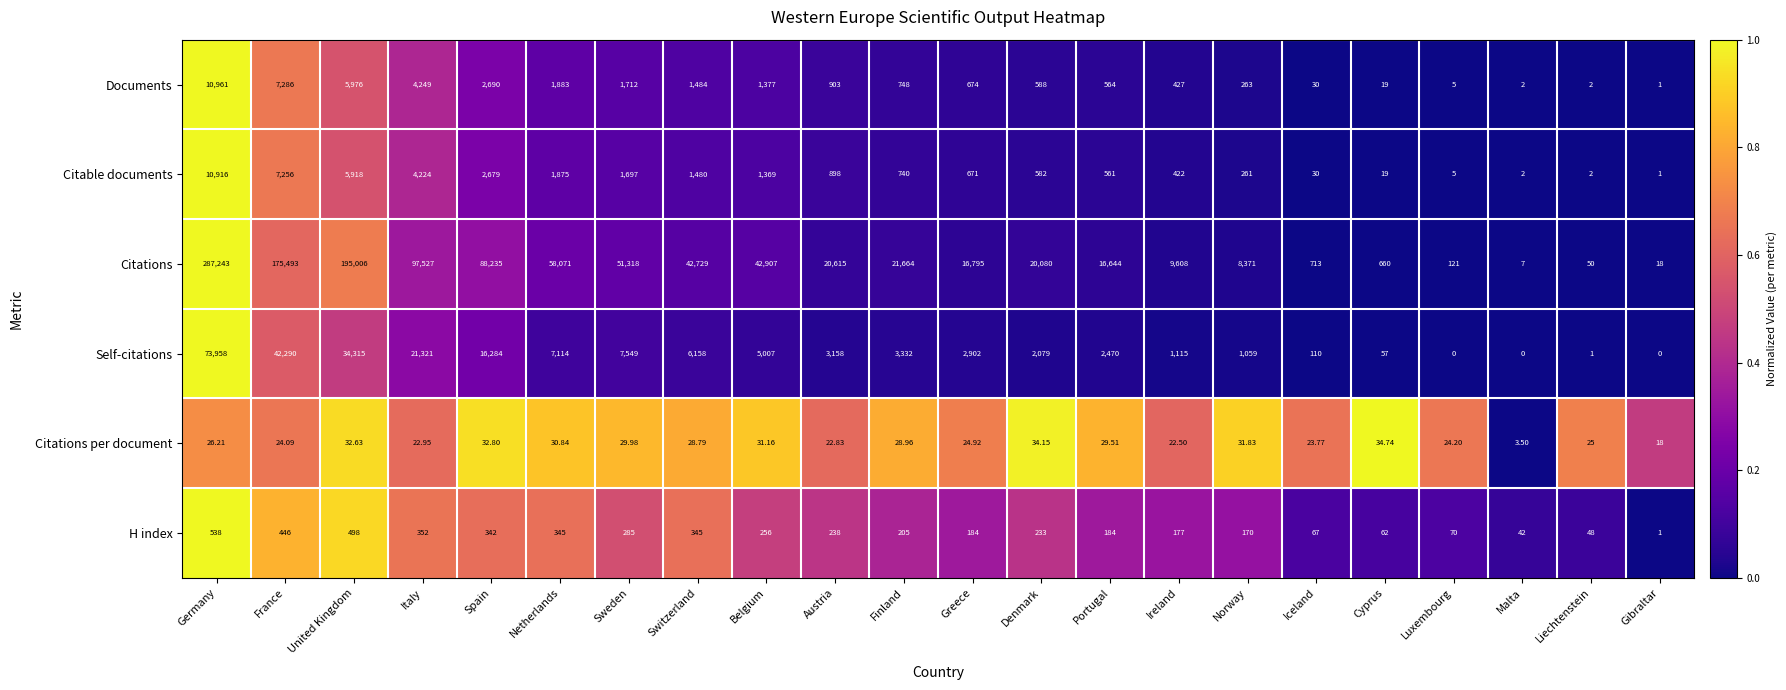

What is the total value across all series at Portugal?

20452.5